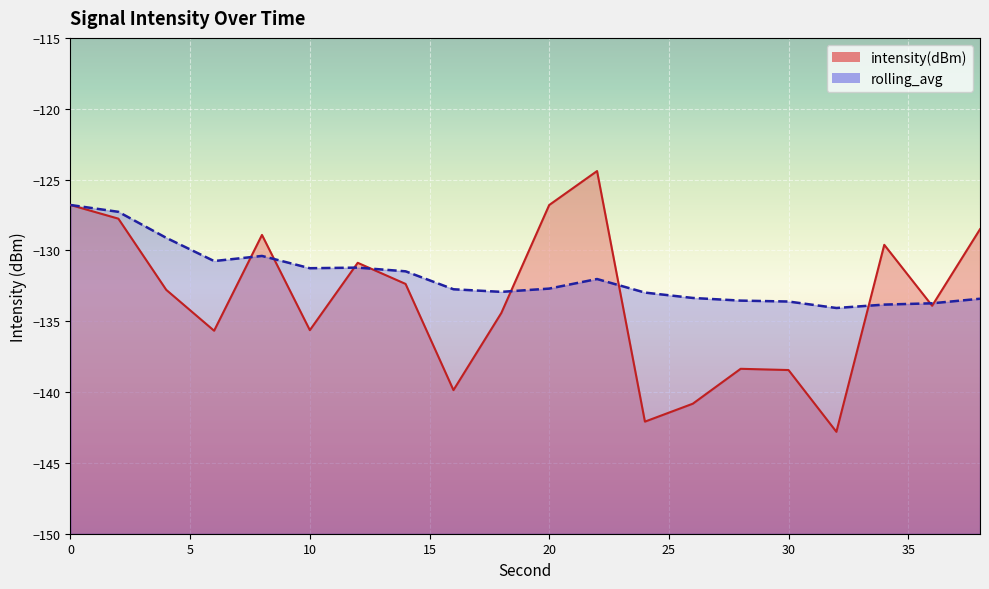

Which series has the widest spread of values?

intensity(dBm)